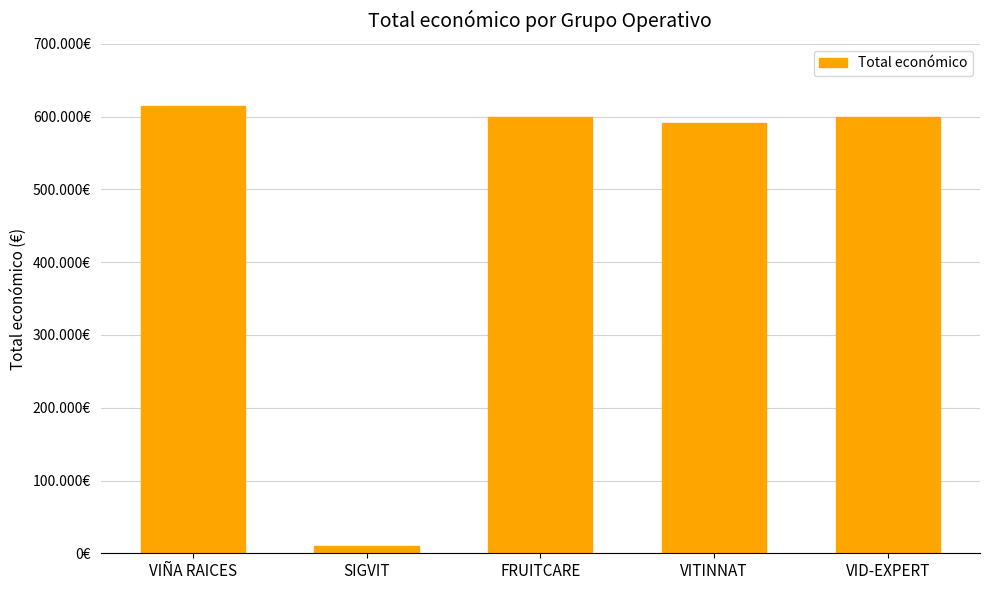

What is the smallest value displayed?

10000